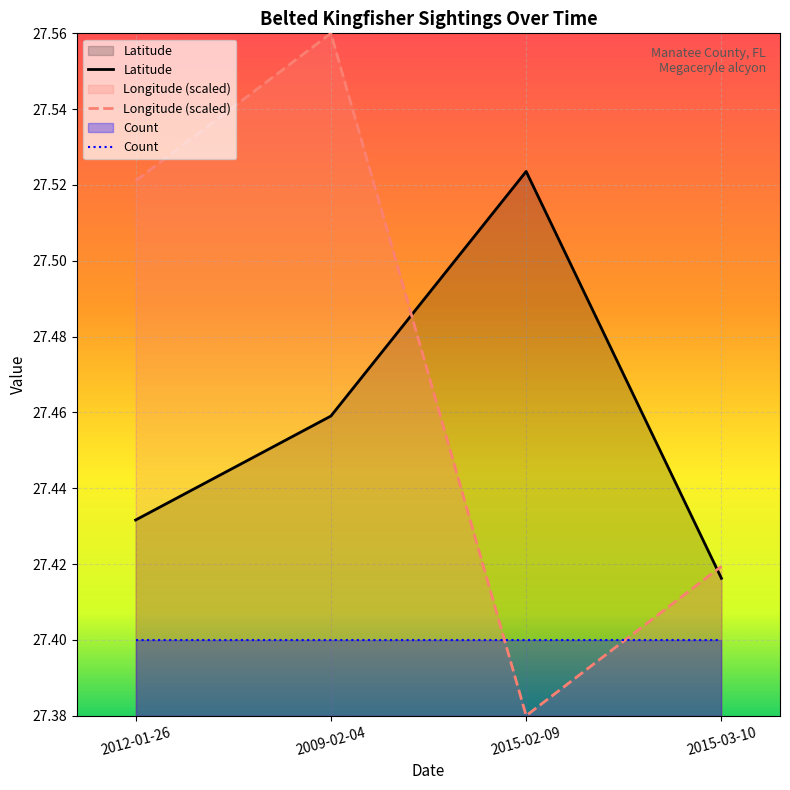

True or false: Longitude has a value of 9.6 at 2009-02-04.

False